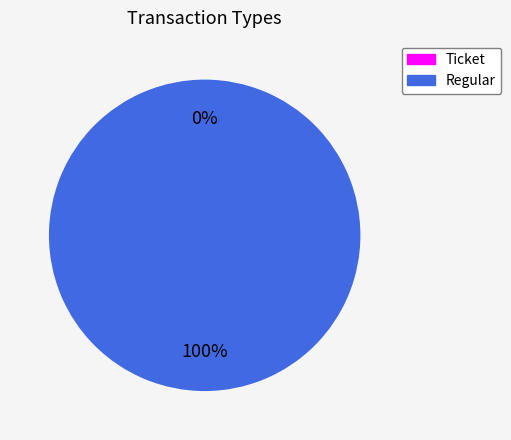

To the nearest percent, what is the combined percentage of Ticket and Regular?

100%